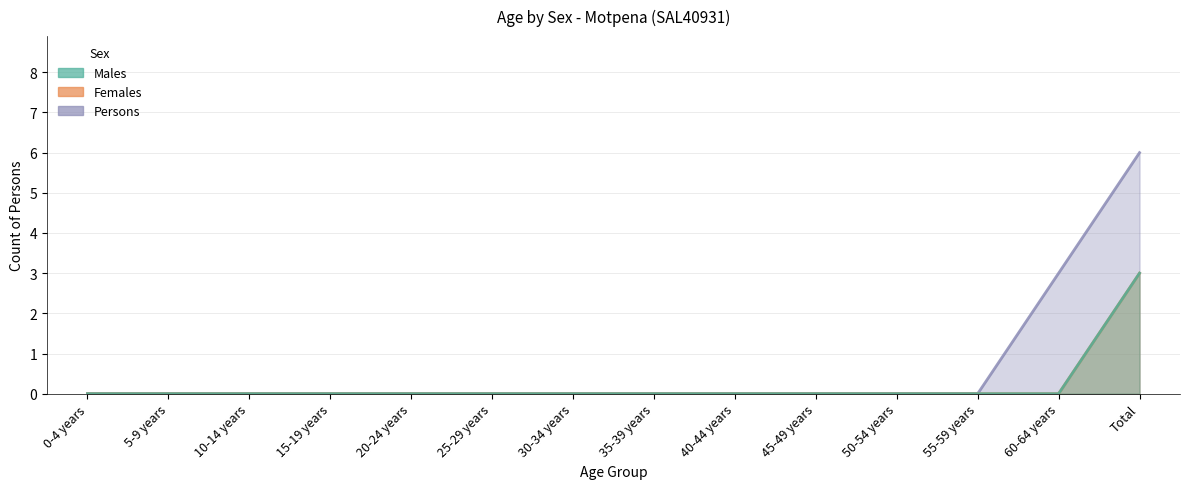

What is the greatest value displayed?

6